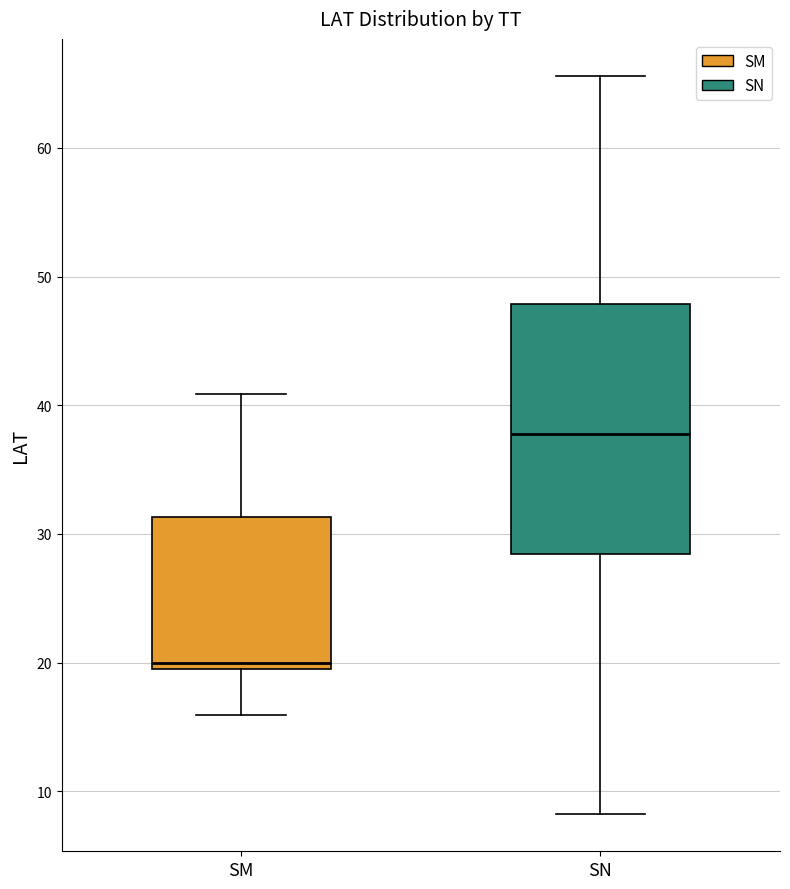

Reading left to right, transcribe this box plot: for each box, give where its median line is, the range the box spans, and where its two whiskers end, as read against the y-axis. The values are not printed on the chart, so give them approximately, as read against the axis.

SM: median 20 (just above the box's lower edge), box 20 to 31, whiskers 16 to 41
SN: median 38, box 28 to 48, whiskers 8 to 66